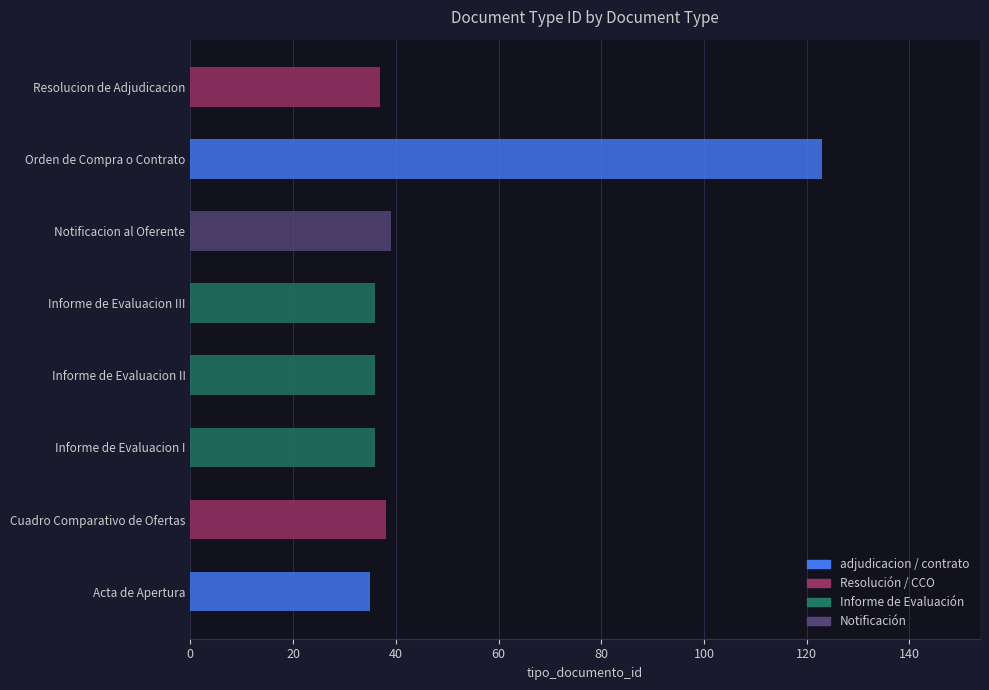

What is the sum of the values at Resolucion de Adjudicacion and Acta de Apertura?

72